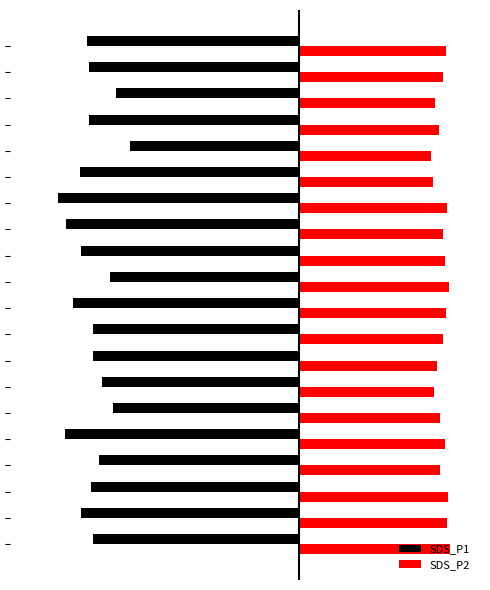

List the series in order of their overall mean, highest first.

SDS_P2, SDS_P1